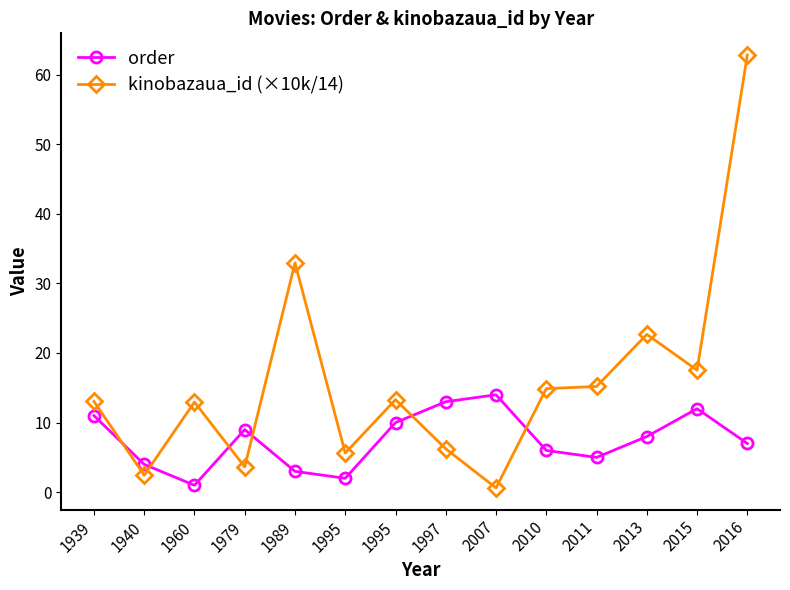

After their last crossing, which series has the higher values: order or kinobazaua_id (×10k/14)?

kinobazaua_id (×10k/14)